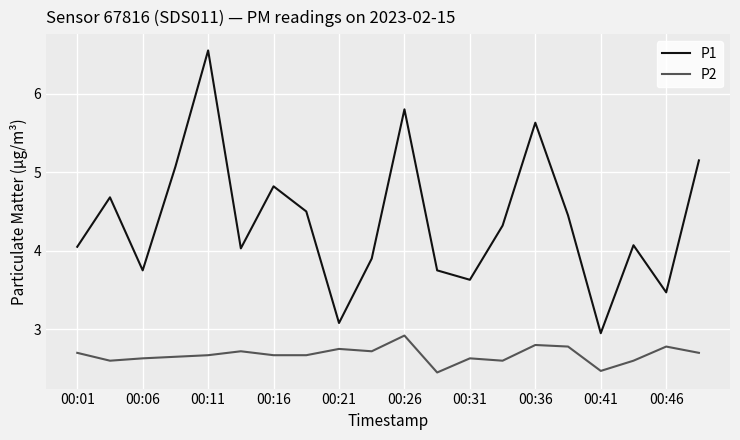

What is the average value of the P1 series?

4.4